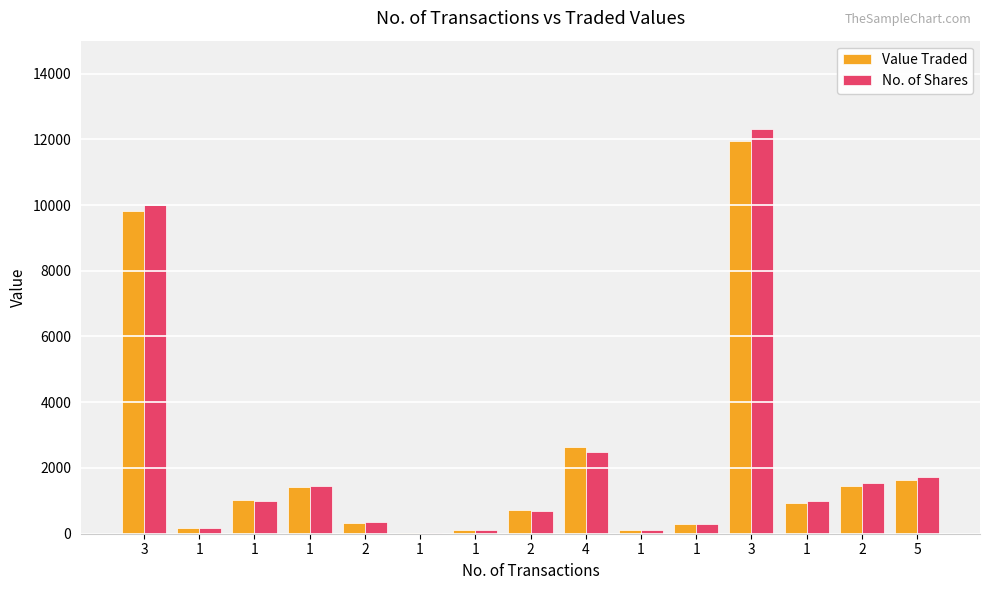

Between 4 and 2, which is larger?

4